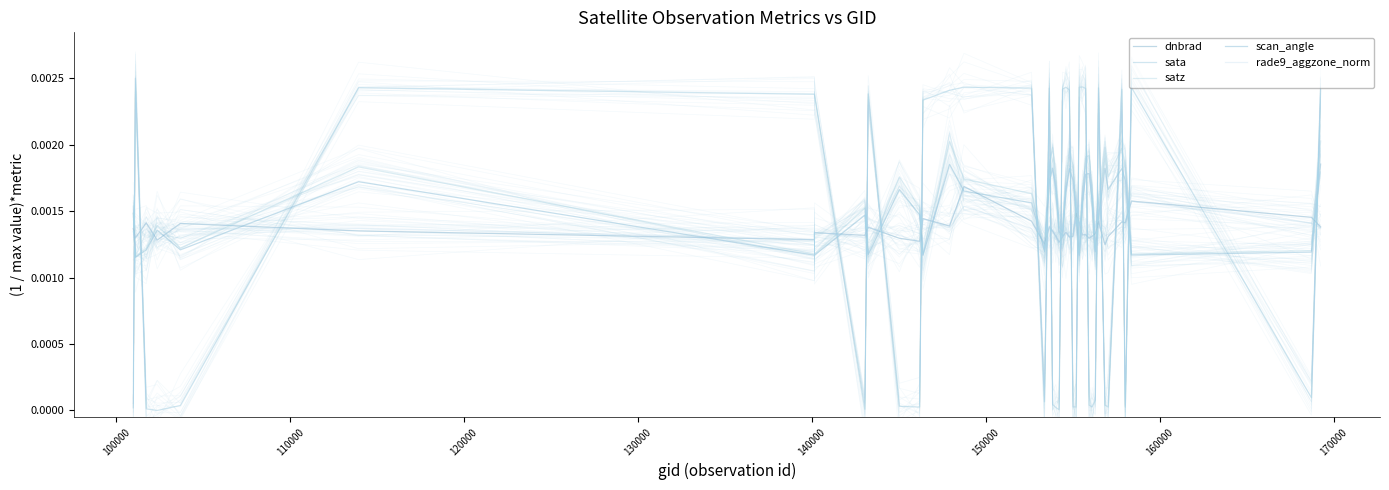

At which label is sata closest to 0?

120000